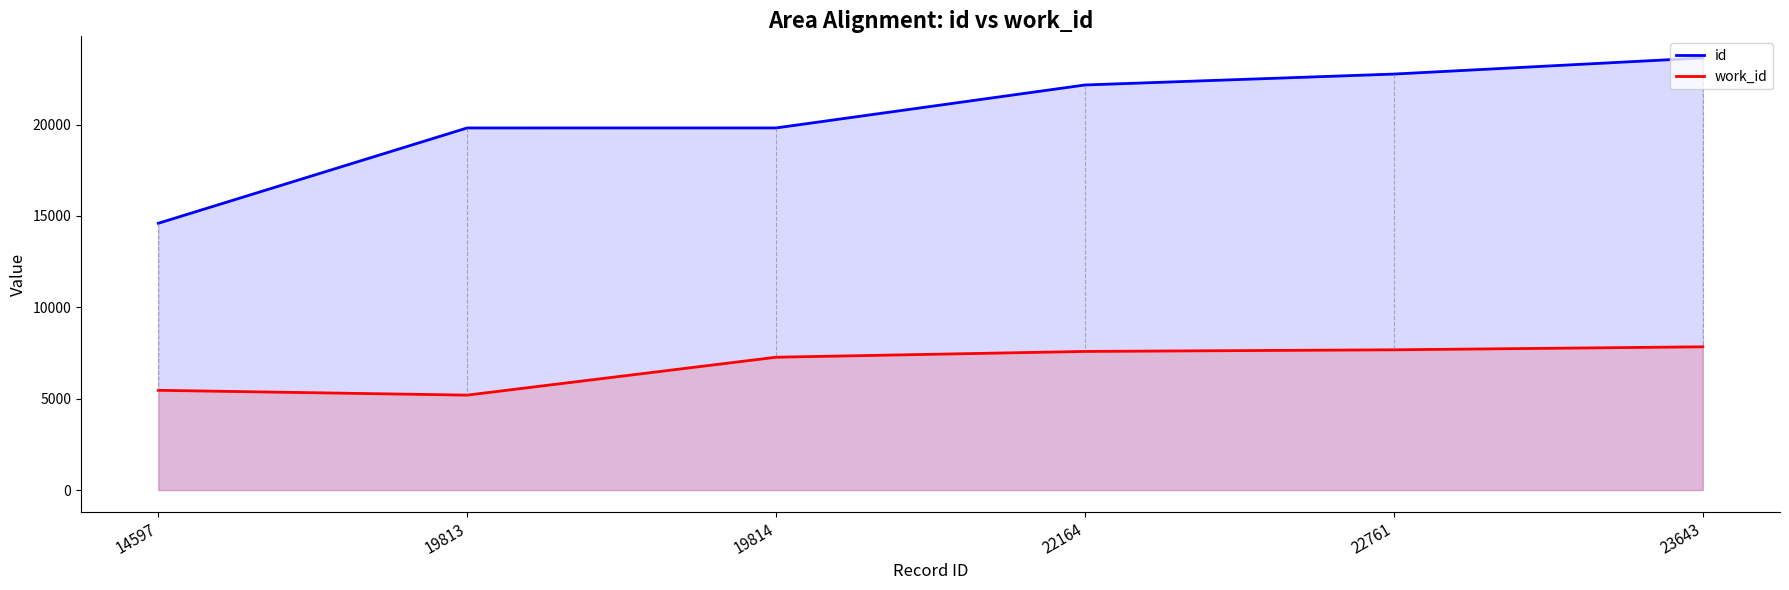

At which label does work_id reach its peak?

23643